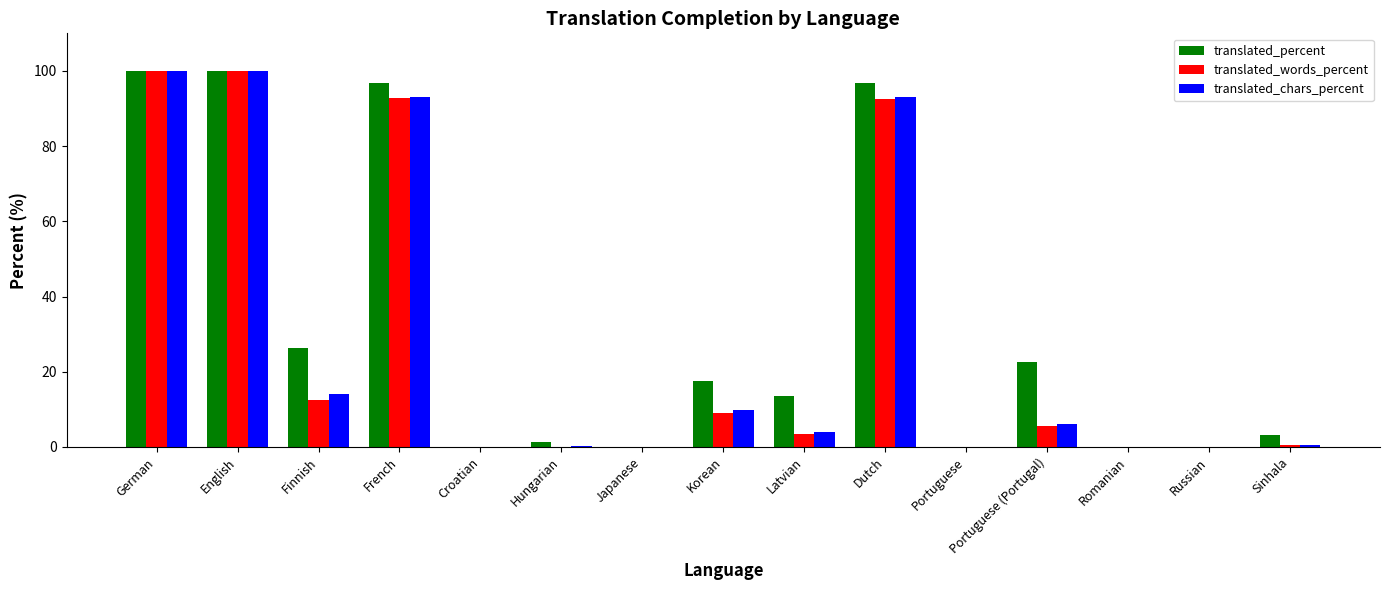

Does the chart contain stacked bars?

No